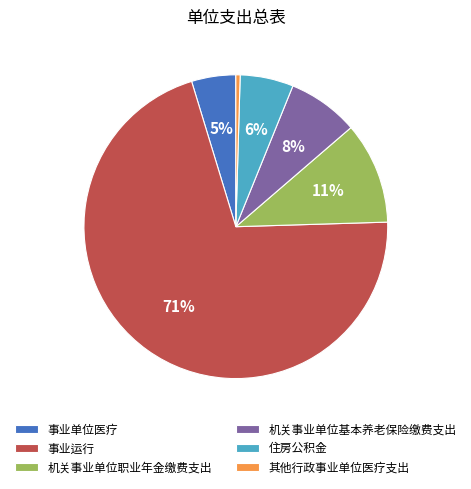

How many slices are in this pie chart?

6